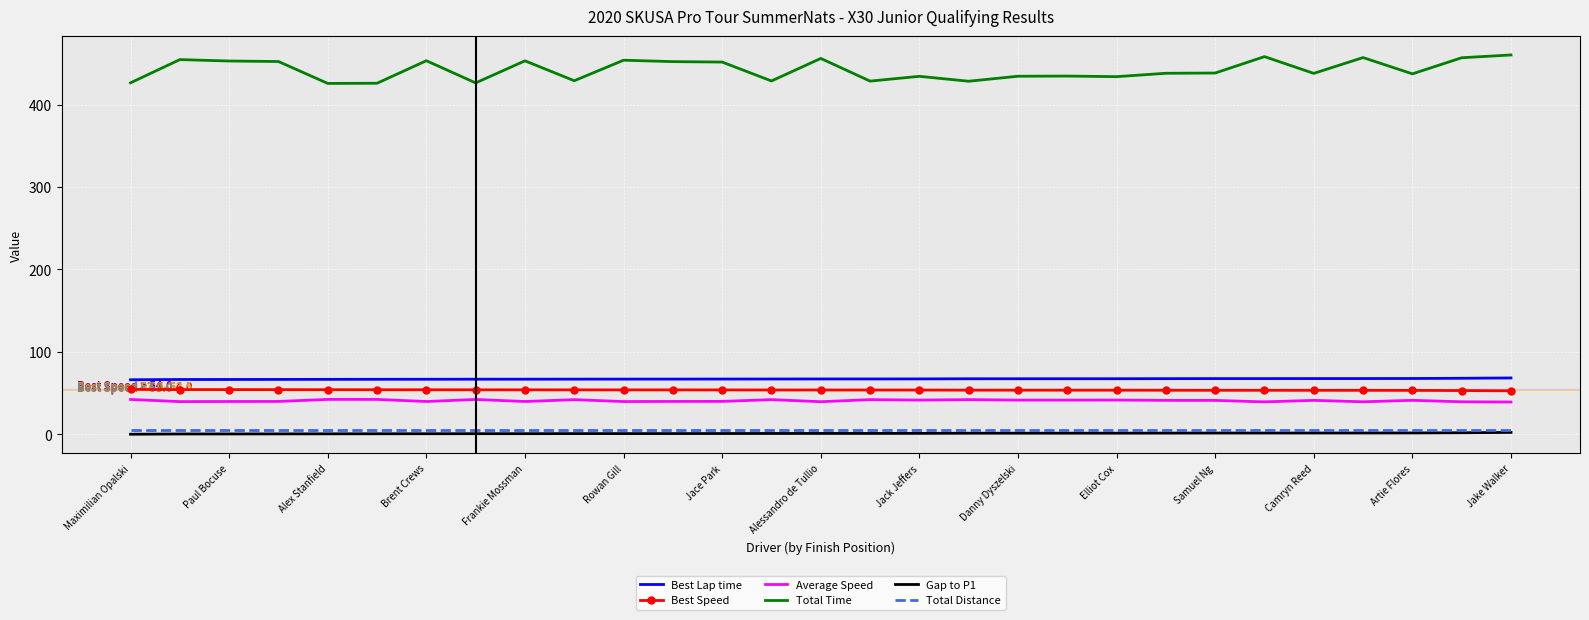

True or false: Best Speed and Total Distance cross at least once.

False